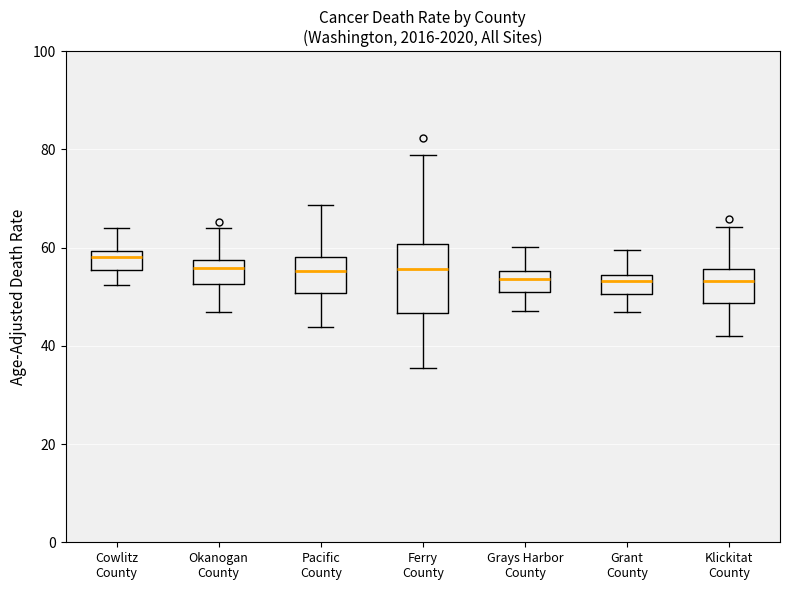

Where does the lower whisker of the box for Cowlitz County end on the y-axis? The values are not printed on the chart, so give them approximately, as read against the axis.

52